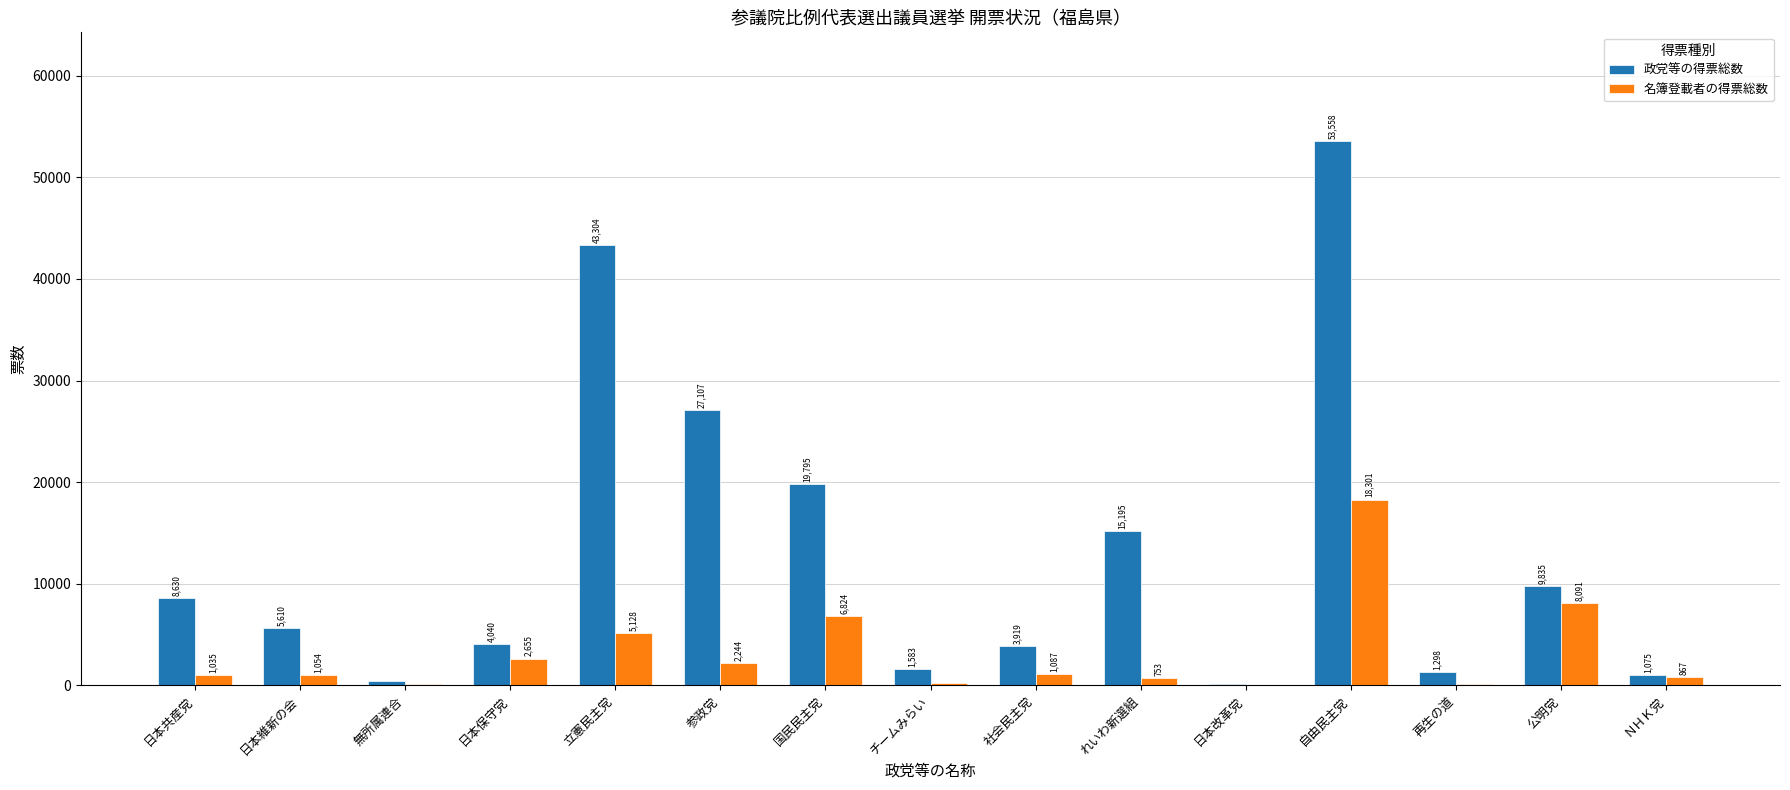

The 政党等の得票総数 series shows 14915.2 at 参政党. True or false?

False